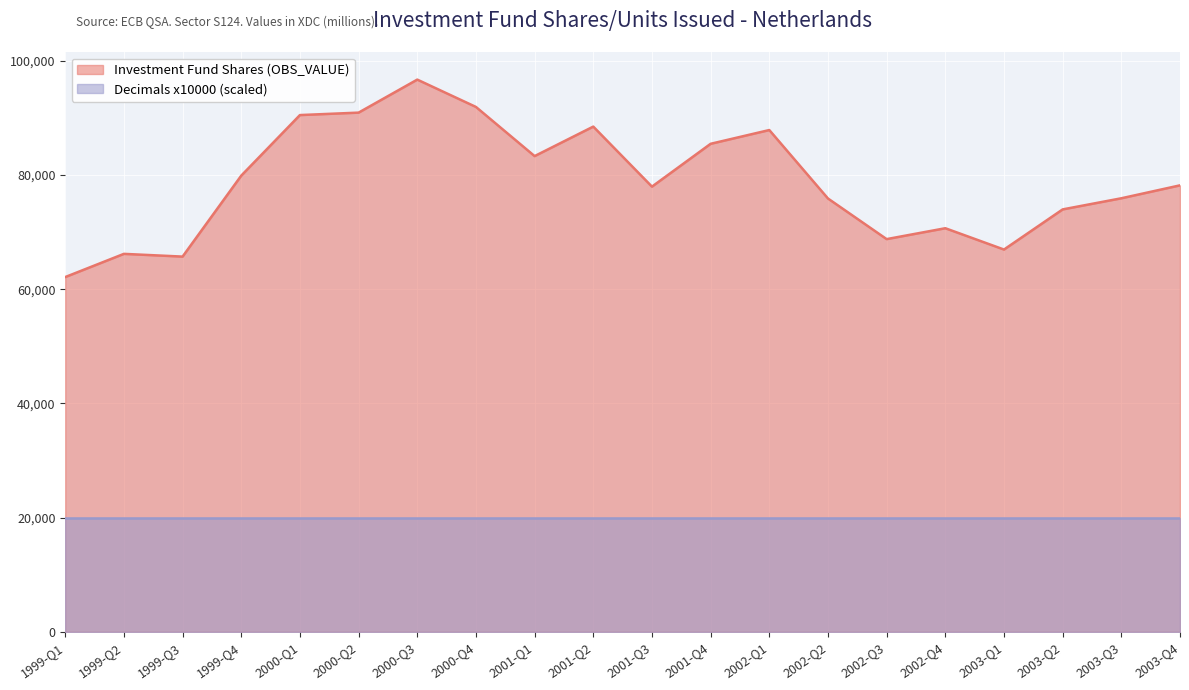

Does the chart display data point markers on the line(s)?

No